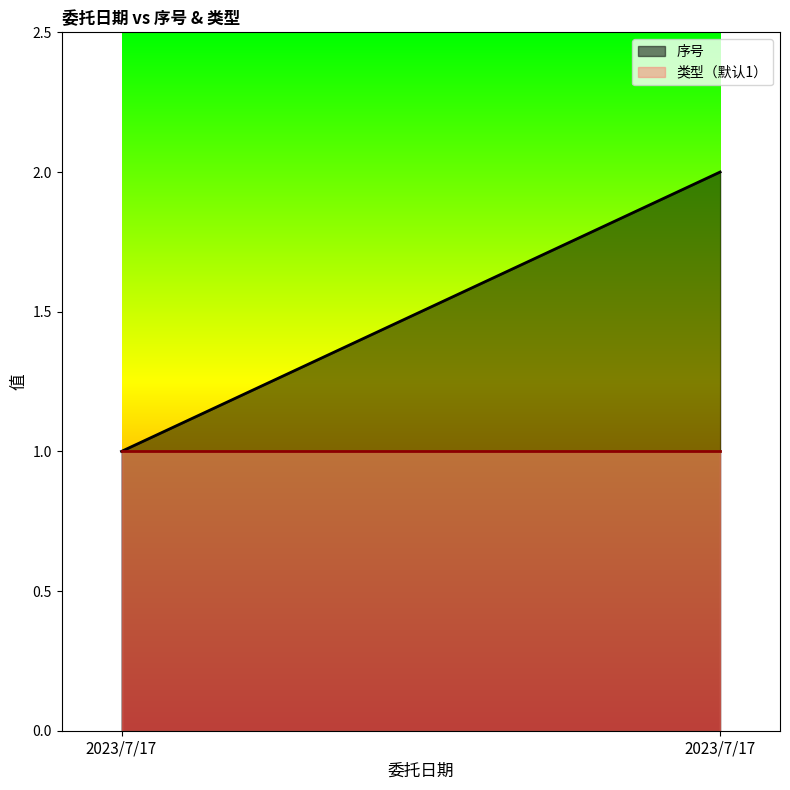

Which series changed the most between 2023/7/17 and 2023/7/17?

序号